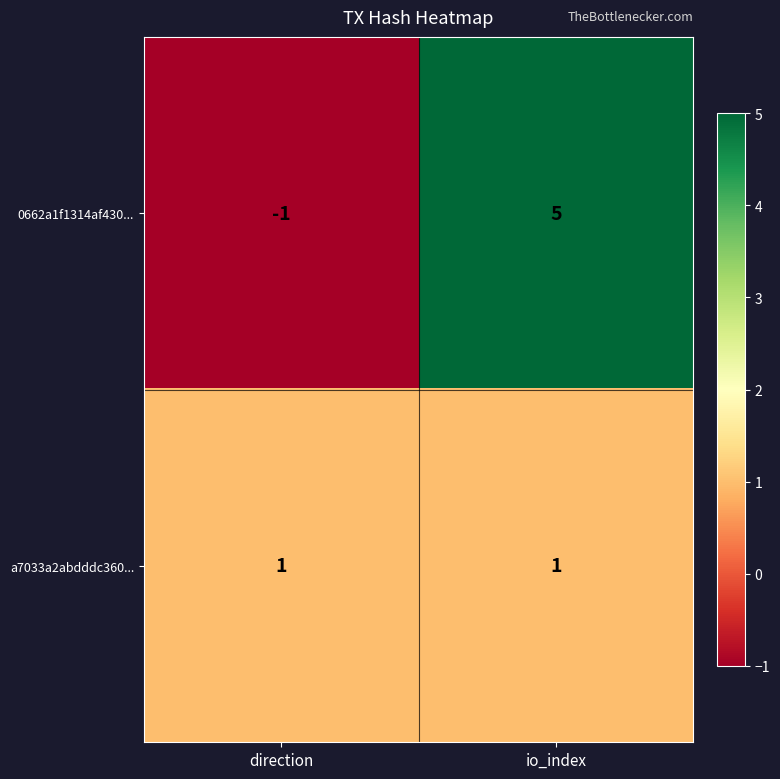

Rank the series by their maximum value, from highest to lowest.

0662a1f1314af430..., a7033a2abdddc360...